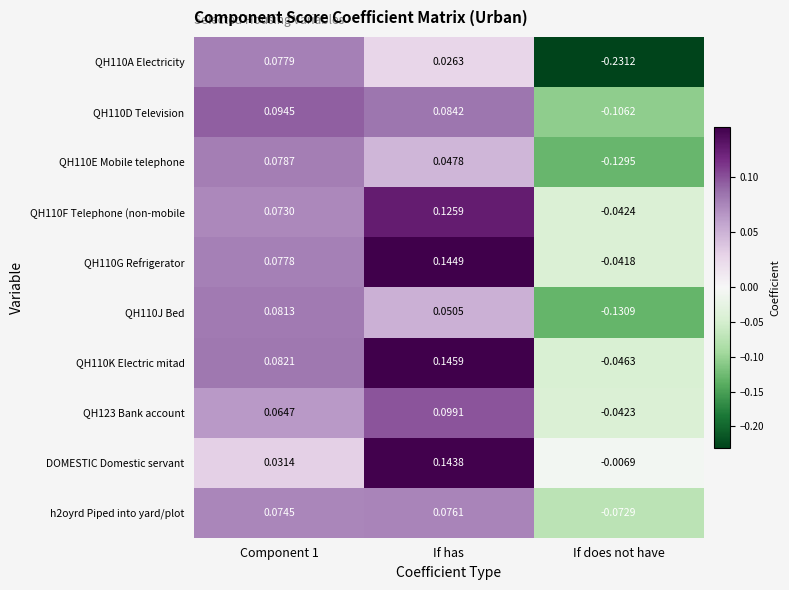

Is the value of QH110D Television at If has greater than the value of QH110J Bed at Component 1?

Yes